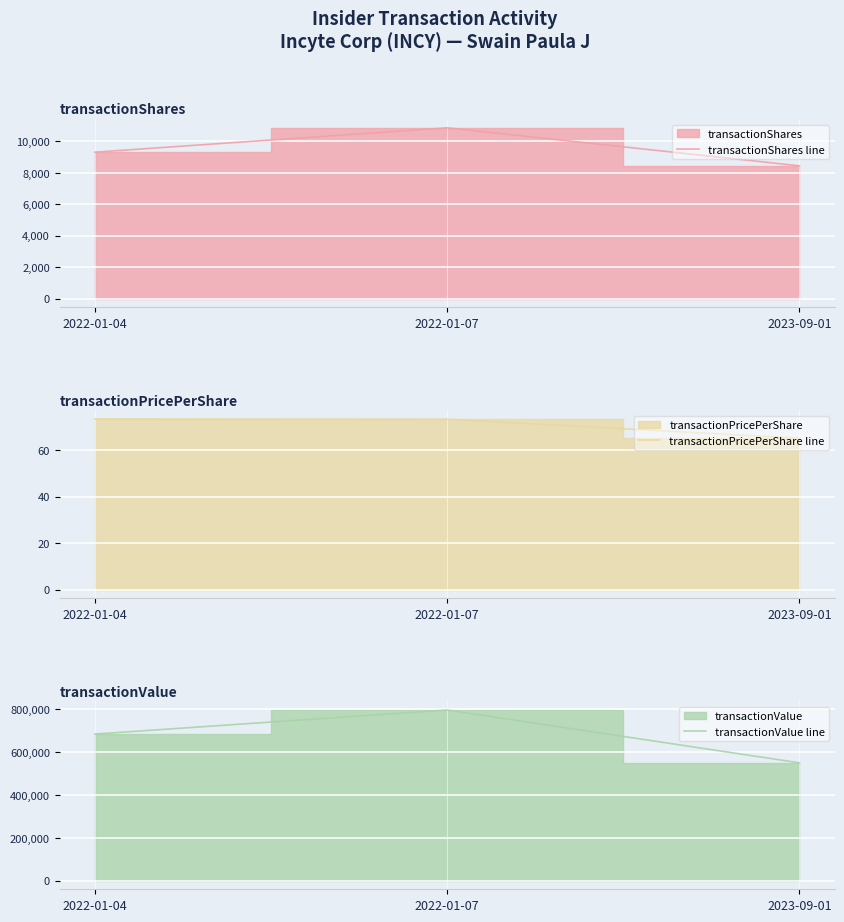

At which label is transactionPricePerShare line closest to 69?

2023-09-01